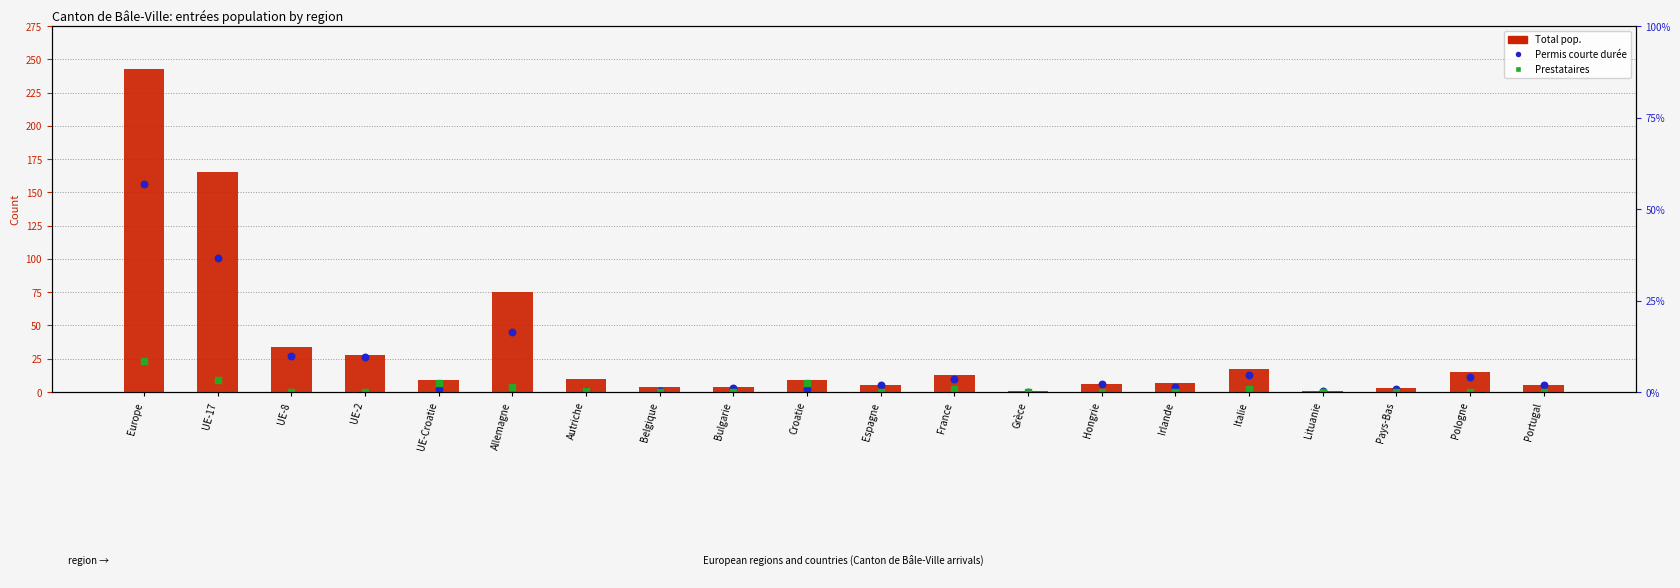

Which series has the largest total across all categories?

Total pop.